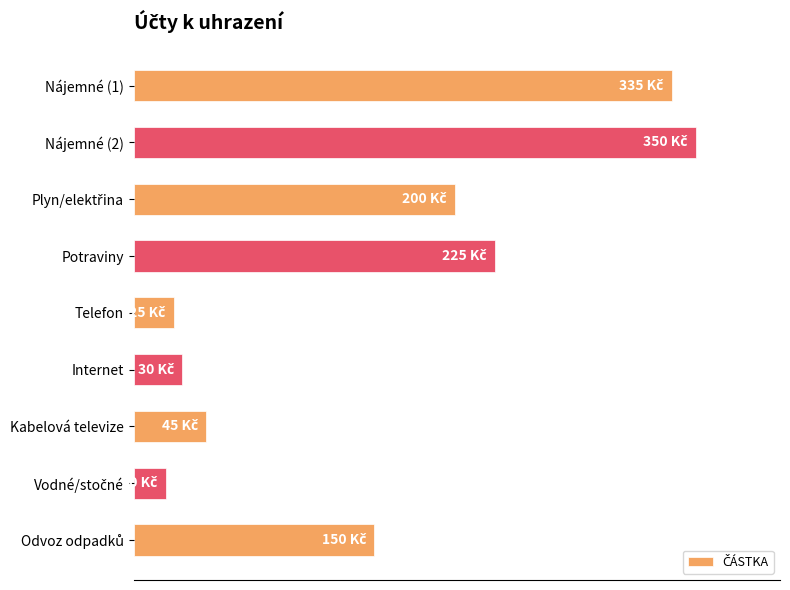

What is the difference between the maximum and minimum values?

330